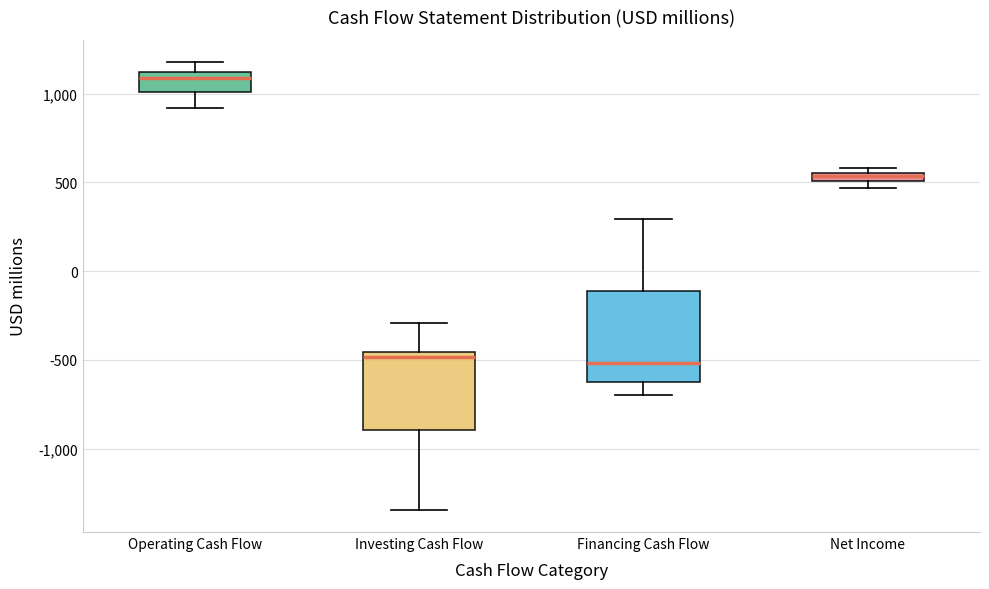

Comparing the boxes themselves (not the whiskers), which one is the tallest?

Financing Cash Flow